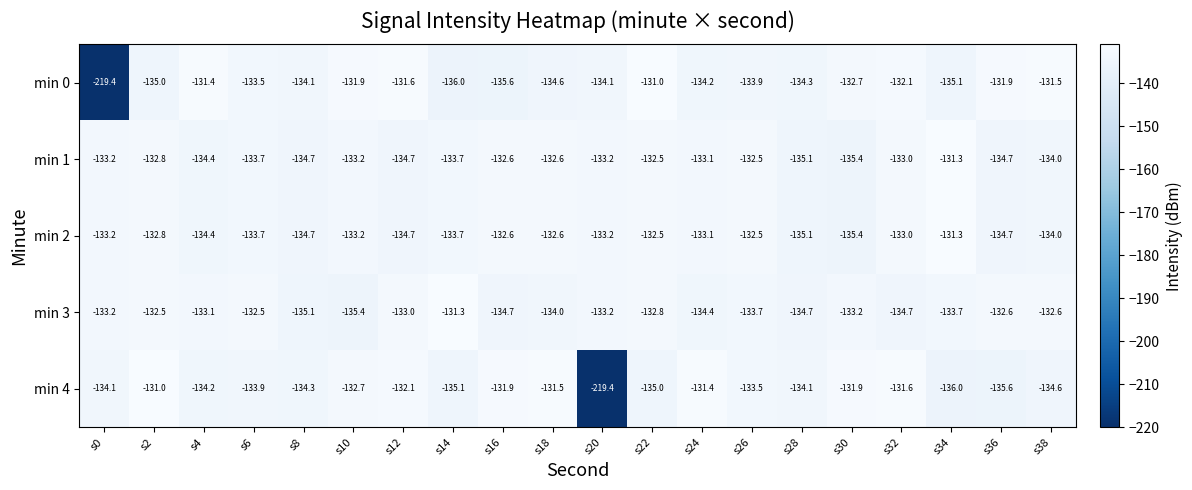

True or false: min 2 has a value of -134.7 at s36.

True